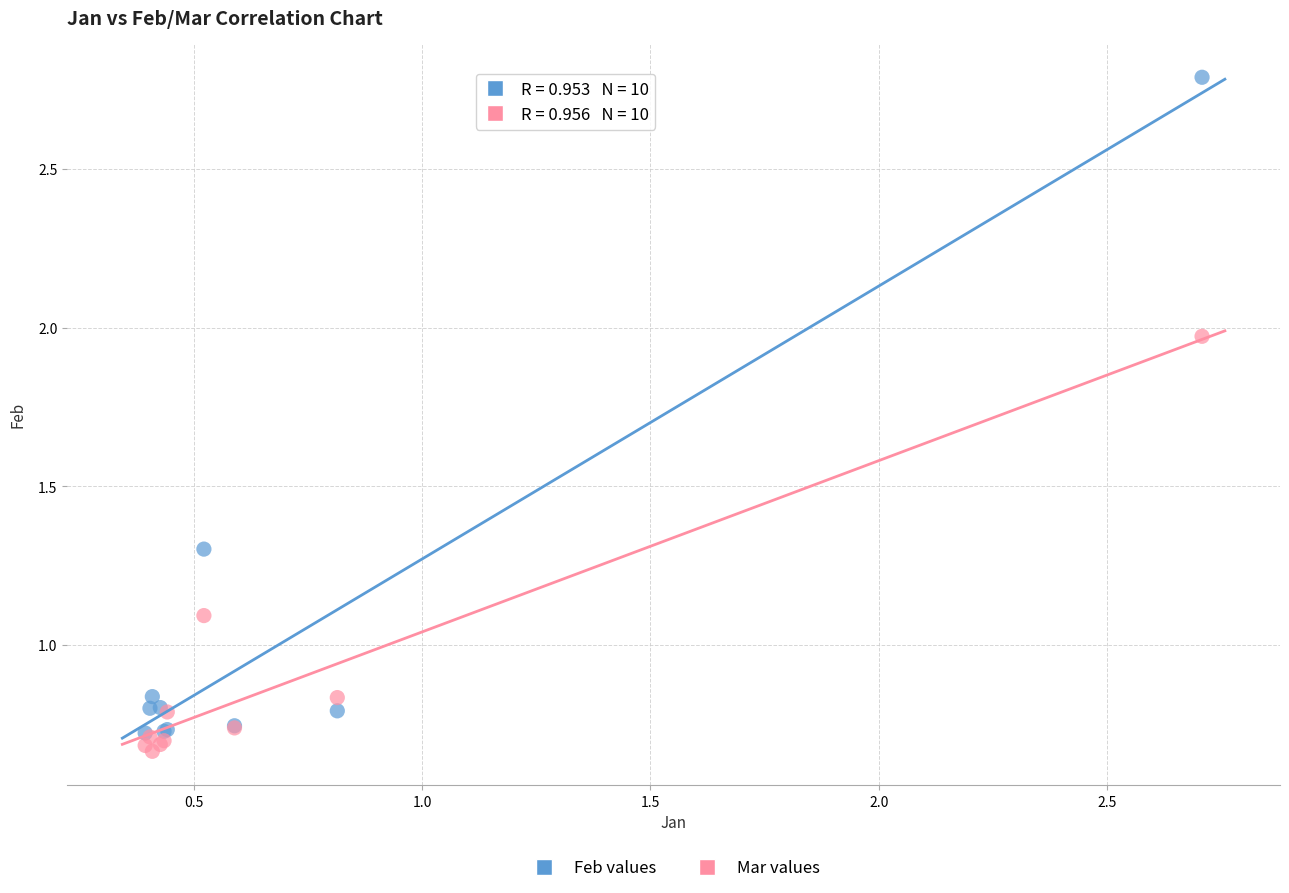

Which series has the widest spread of Y values?

Feb values